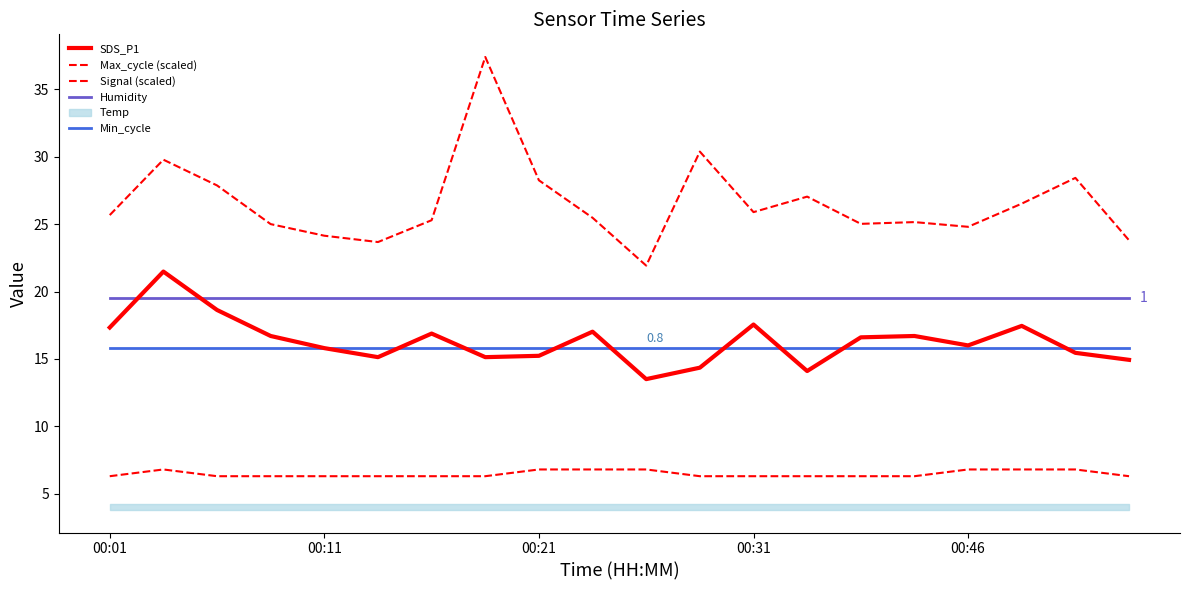

What is the total value across all series at 7?

94.1